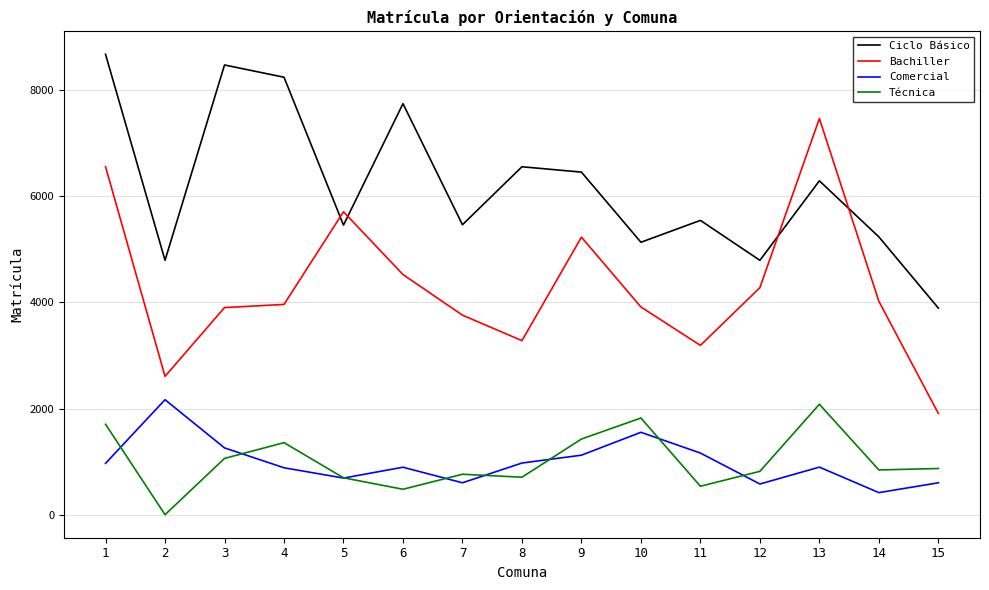

Between 5 and 11, which series saw the biggest shift?

Bachiller